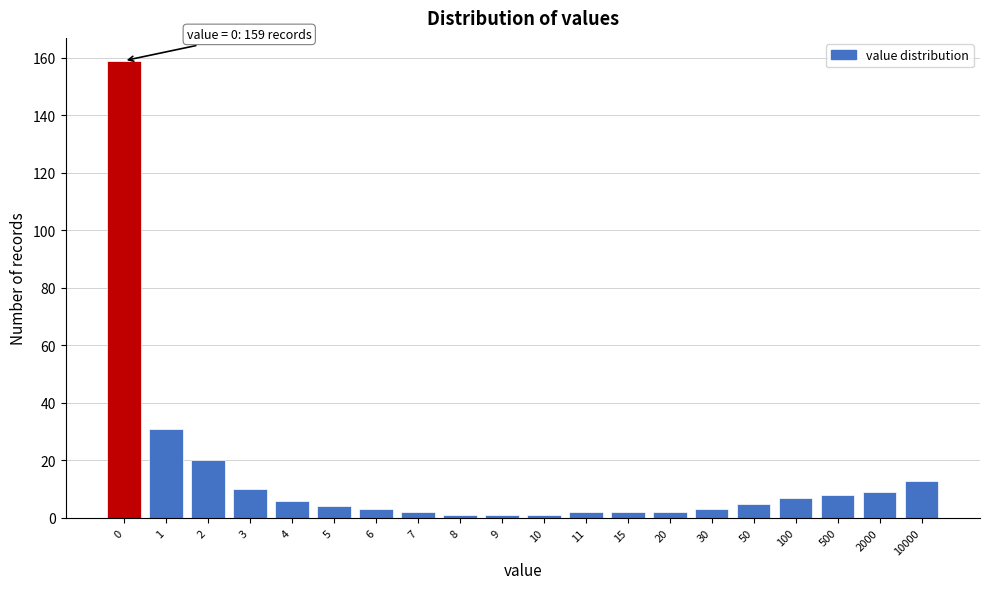

Reading left to right, transcribe all the data shown in this chart.

0=159	1=31	2=20	3=10	4=6	5=4	6=3	7=2	8=1	9=1	10=1	11=2	15=2	20=2	30=3	50=5	100=7	500=8	2000=9	10000=13